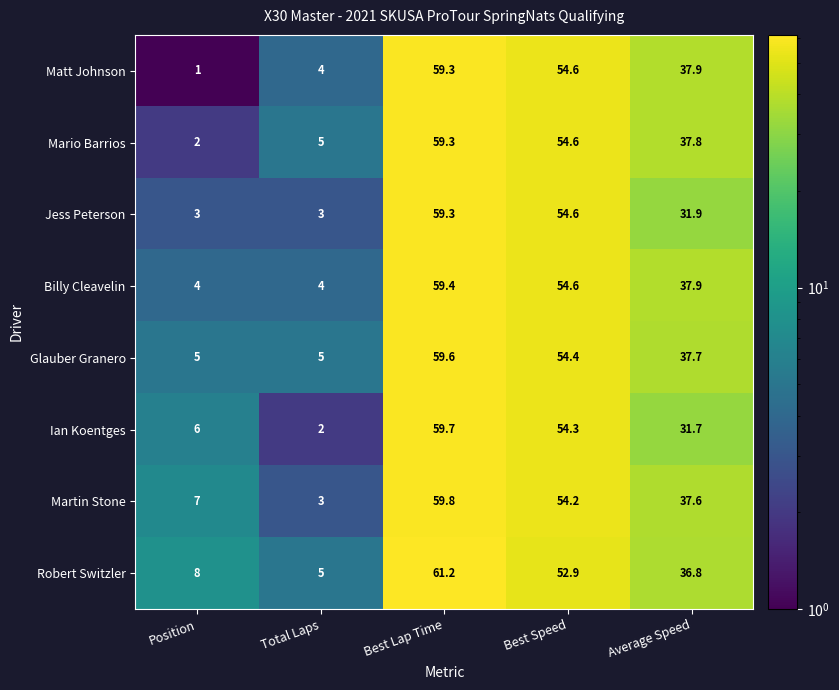

Which label corresponds to the largest value in the chart?

Best Lap Time